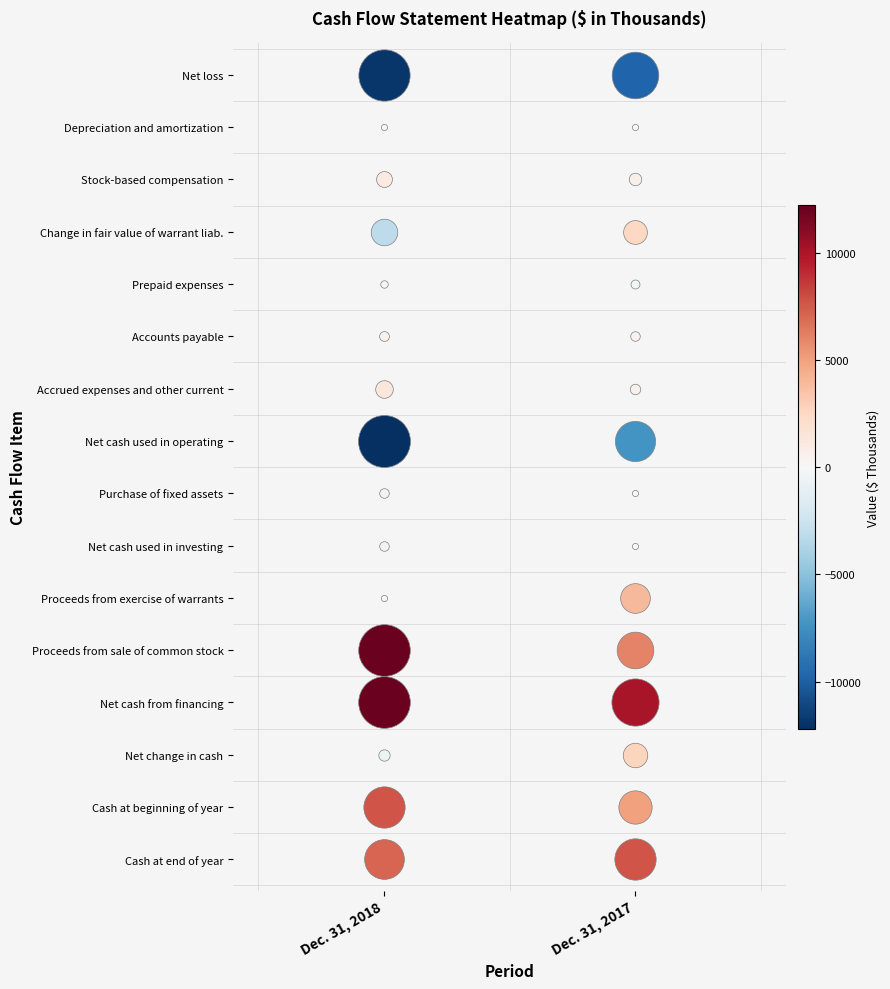

Which series changed the most between 0 and 1?

Proceeds from sale of common stock